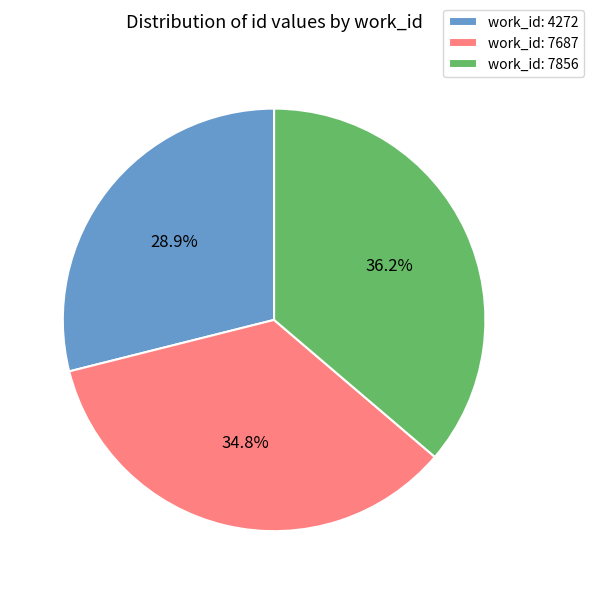

Count the number of slices in the pie.

3